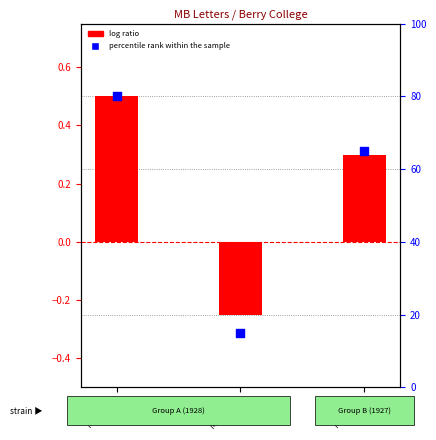

At how many categories does at least one series exceed 63?

2